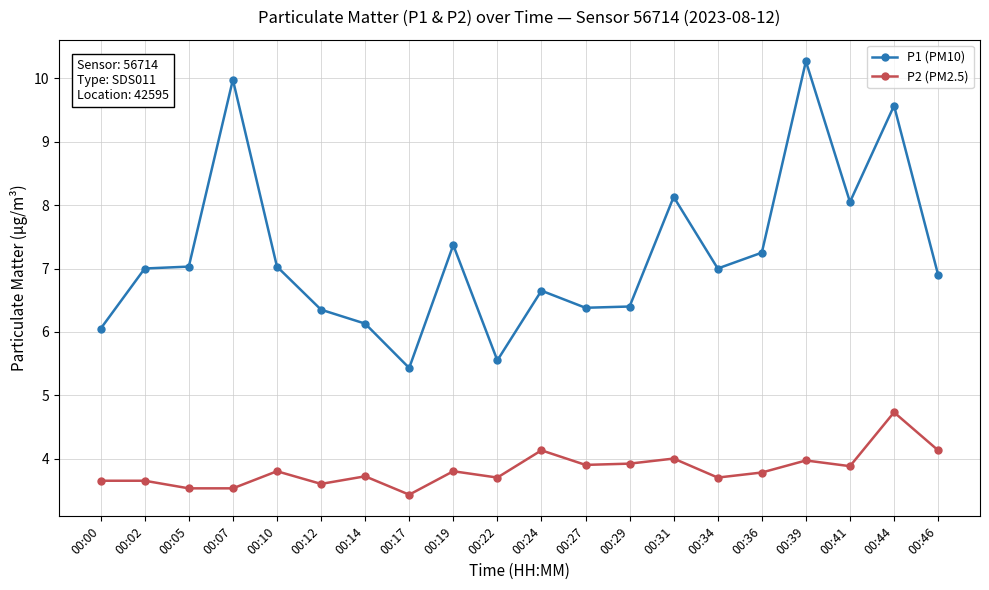

Which series changed the most between 00:00 and 00:29?

P1 (PM10)